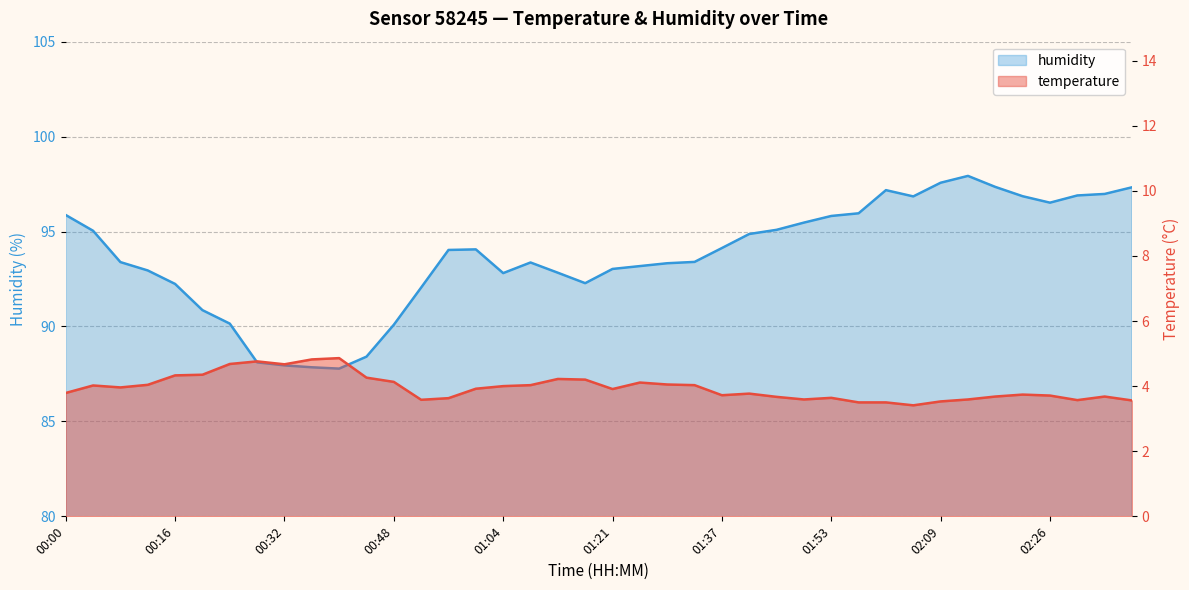

Does the chart have visible grid lines?

Yes